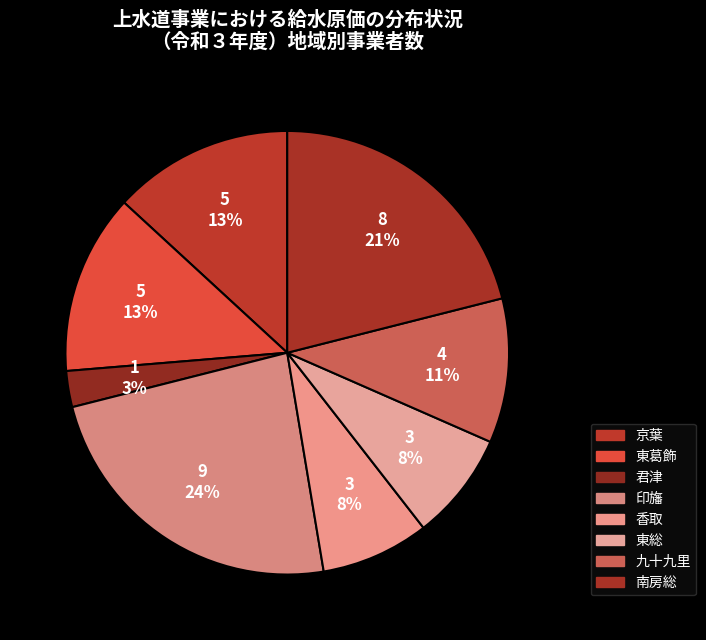

How many segments does this pie chart have?

8